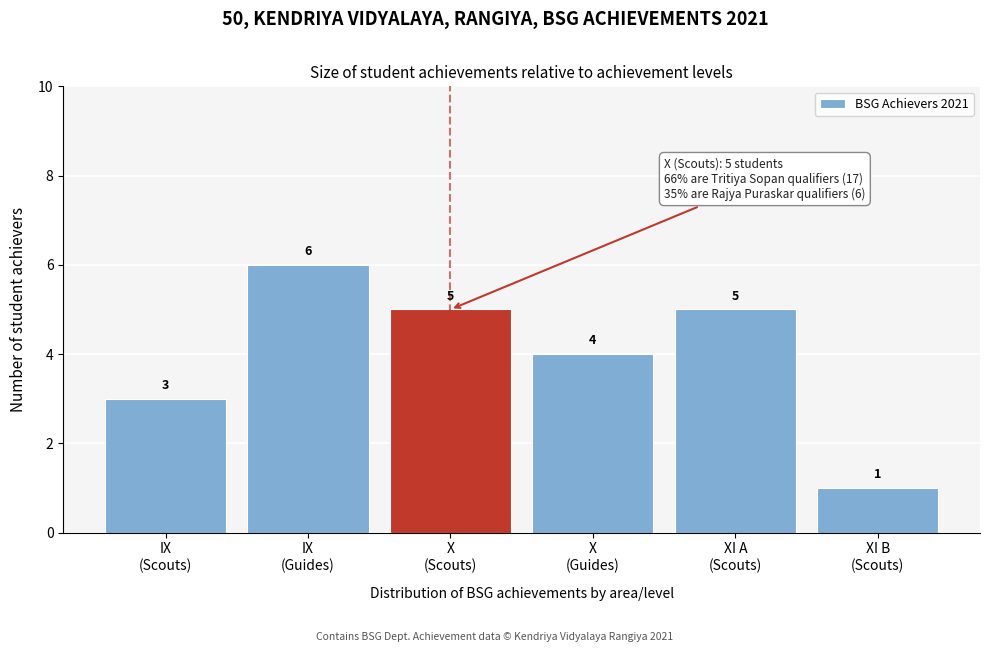

Reading left to right, extract all data points from this chart.

3	6	5	4	5	1